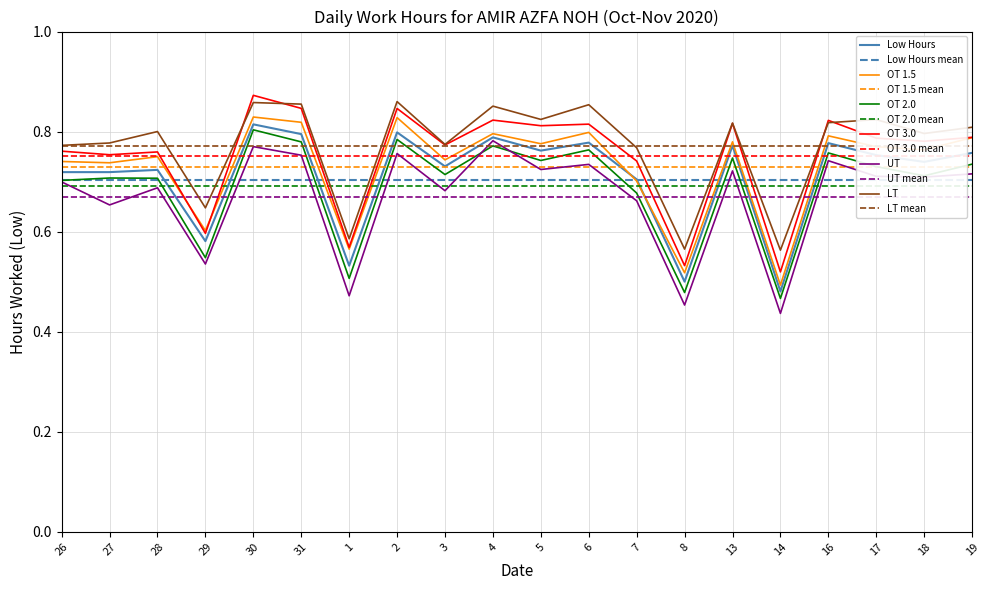

What is the value of the 15th point from the left?

0.8